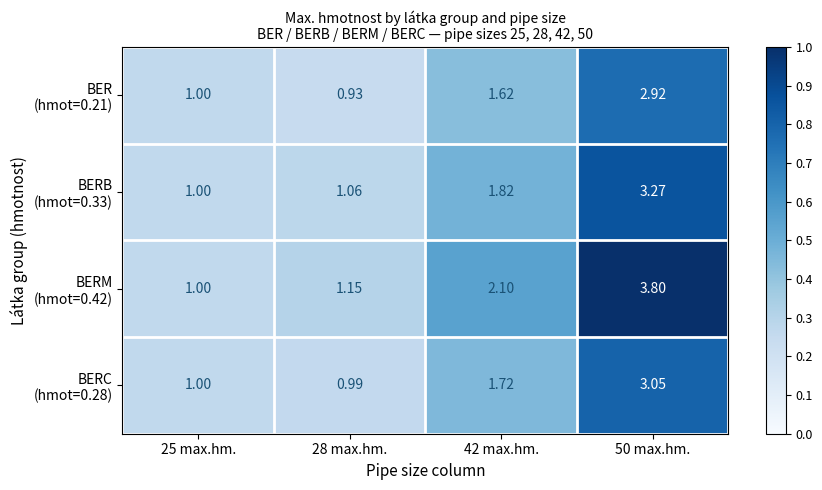

Which series has the widest spread of values?

BERM (hmot=0.42)